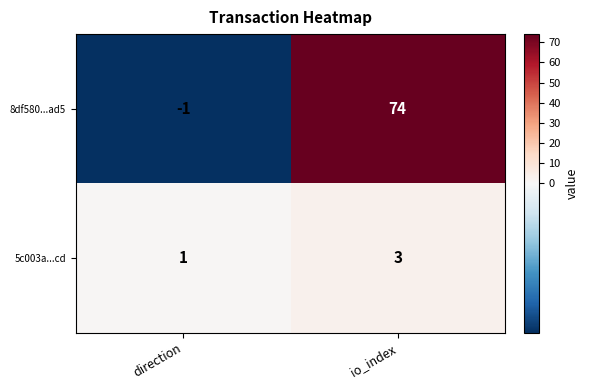

What is the difference between the maximum and minimum values in the 8df580...ad5 series?

75